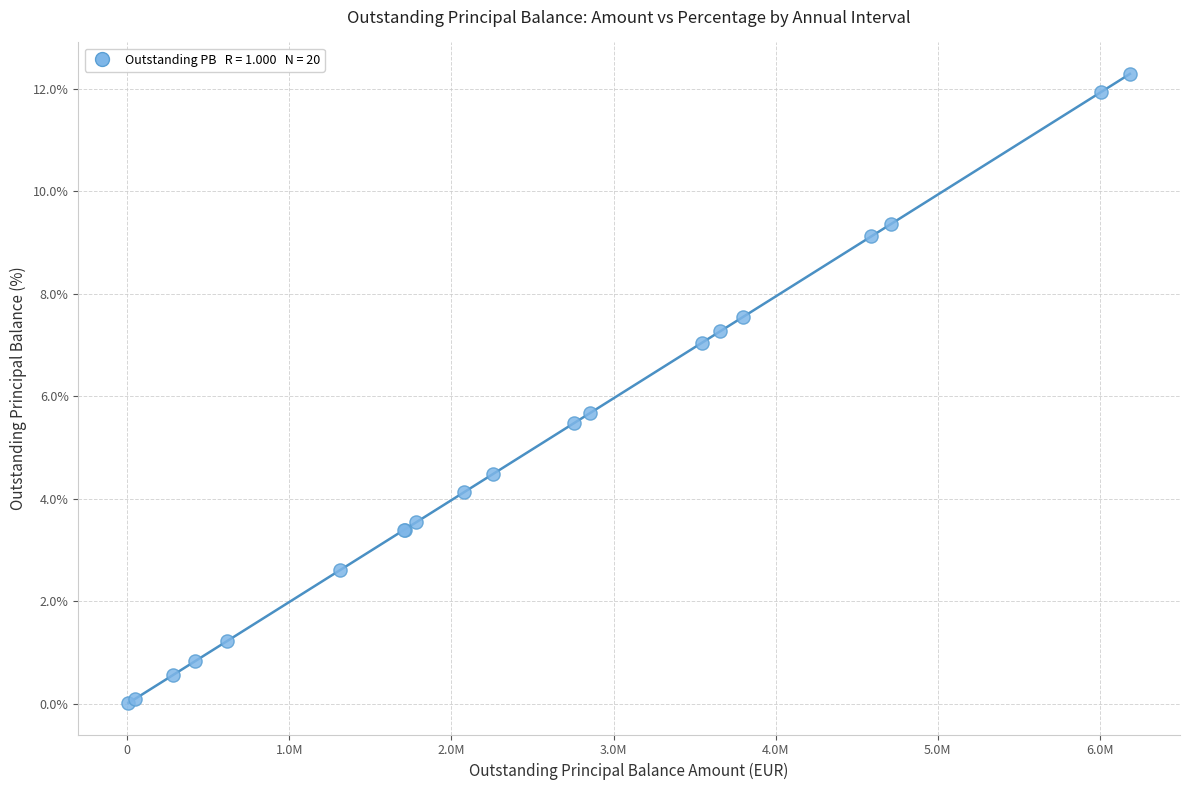

What Y value in the scatter plot is closest to 6?

5.7